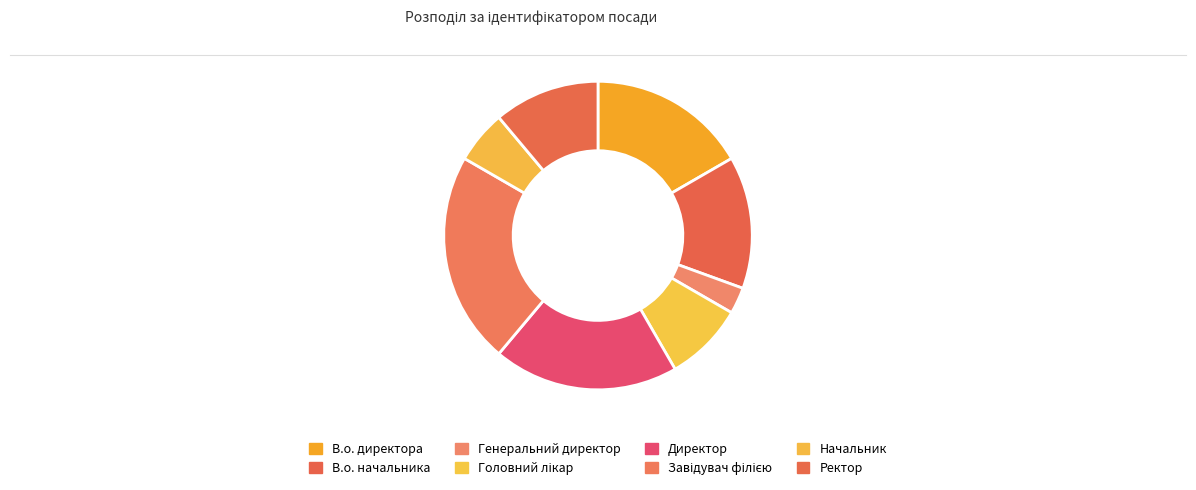

Does any single category account for the majority?

No